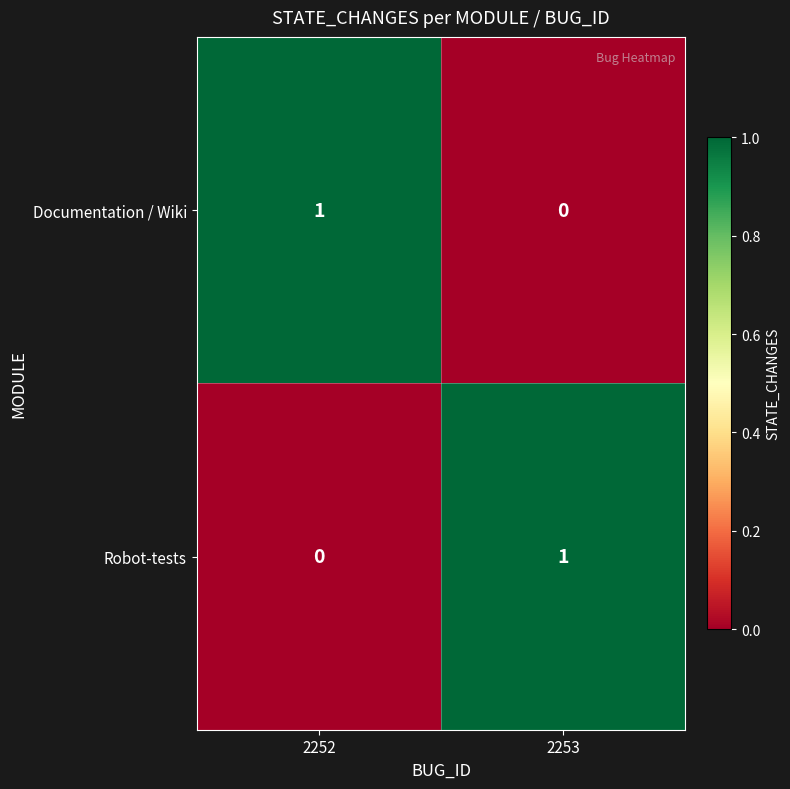

Reading right to left, list all the values displayed in this chart.

Documentation / Wiki: 0	1
Robot-tests: 1	0